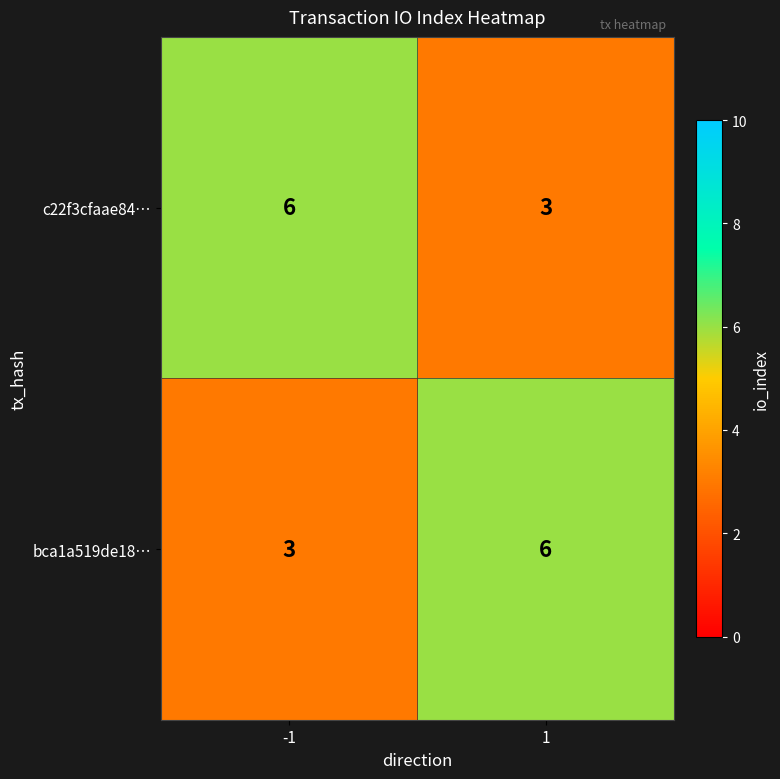

What is the sum of all bca1a519de18… values?

9